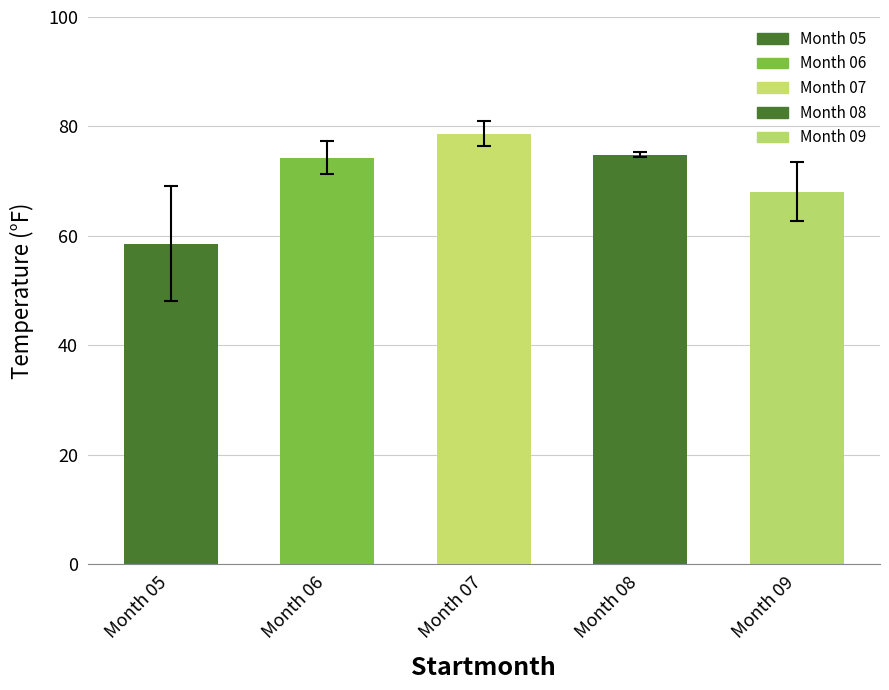

Reading left to right, what are all the values shown in this chart?

Month 05=58.6	Month 06=74.3	Month 07=78.7	Month 08=74.9	Month 09=68.1